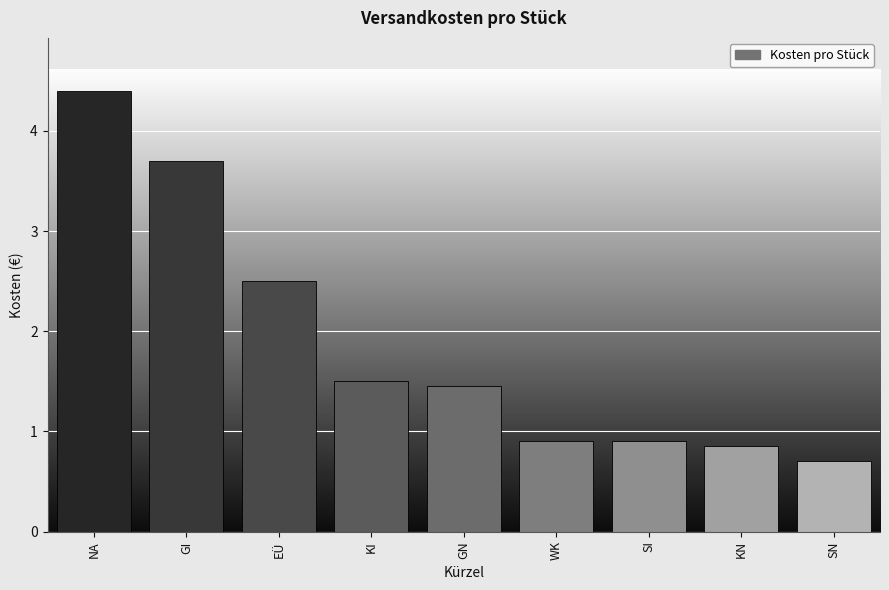

Which category has the lowest value across all series?

SN